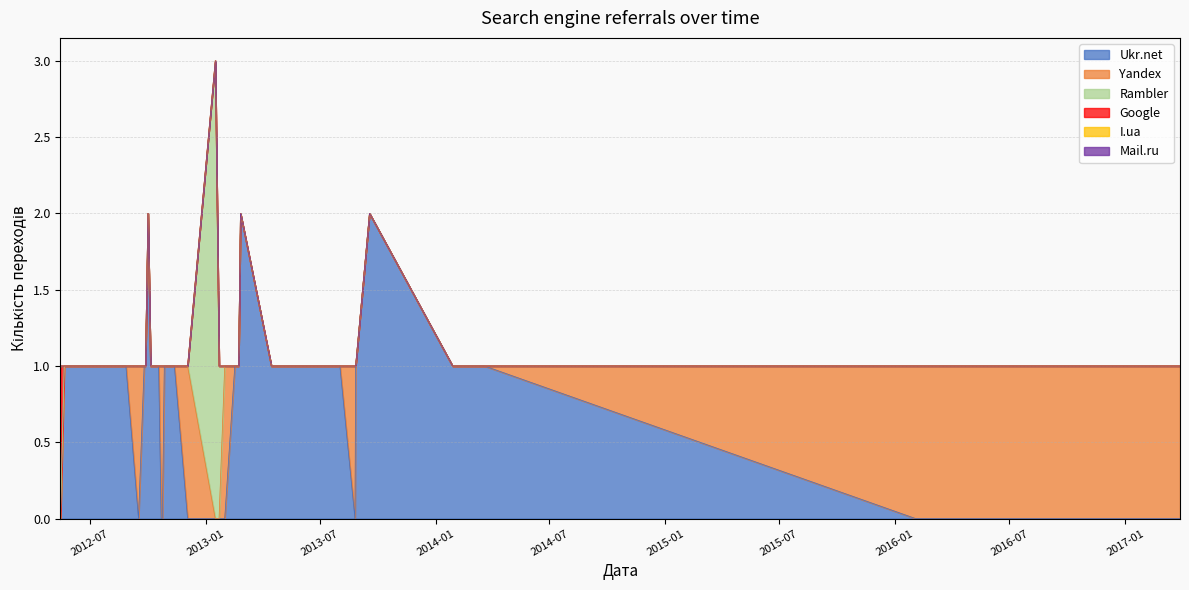

What is the difference between the highest and lowest values at 2012-05-30?

1